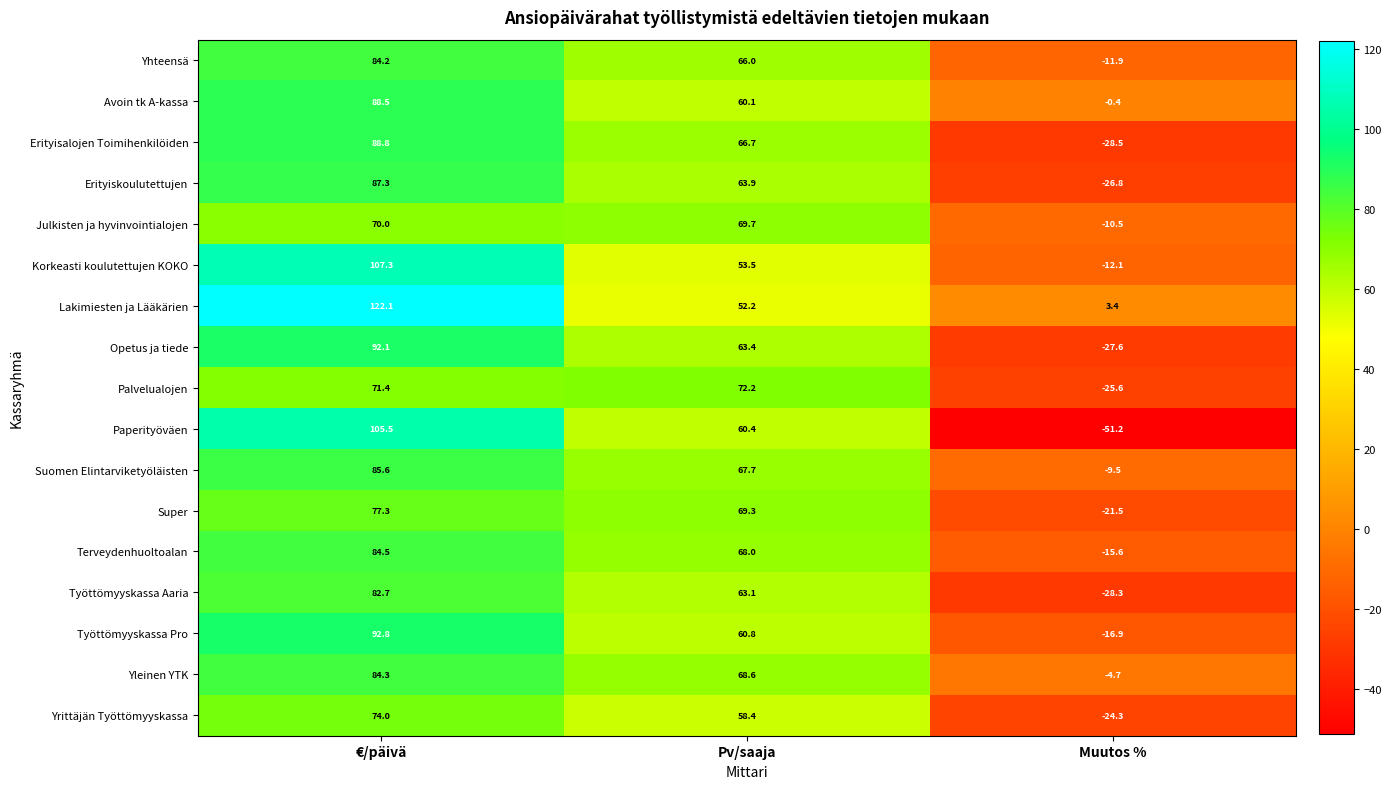

What is the difference between the maximum and second lowest values in the Avoin tk A-kassa series?

28.4